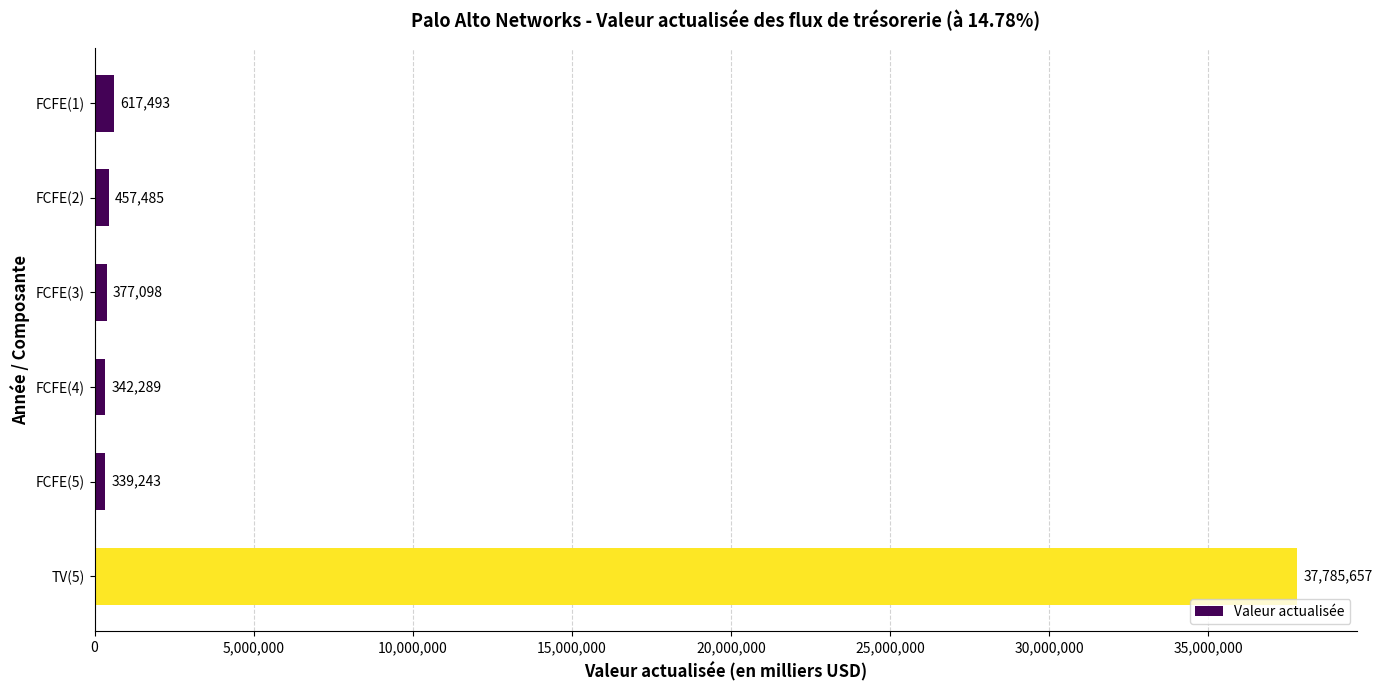

Reading top to bottom, list all the values displayed in this chart.

FCFE(1)=617493	FCFE(2)=457485	FCFE(3)=377098	FCFE(4)=342289	FCFE(5)=339243	TV(5)=37785657